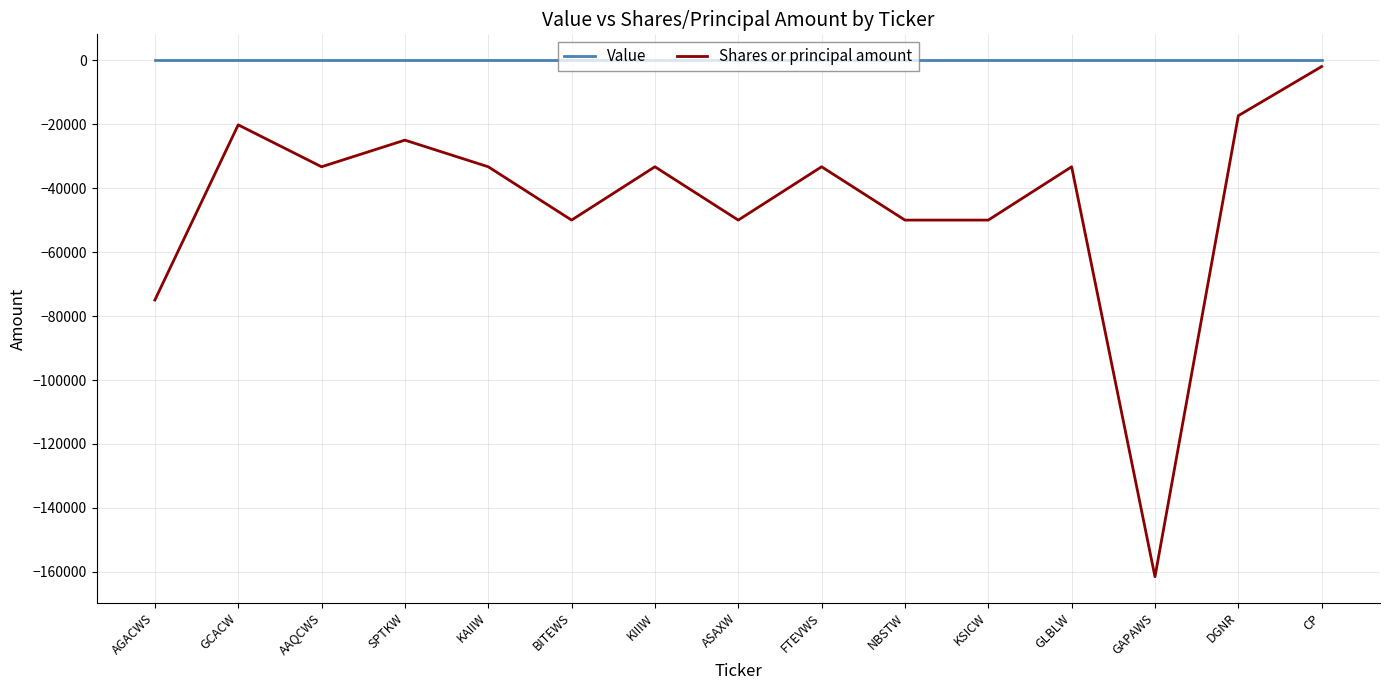

What is the difference between the maximum and minimum values in the Shares or principal amount series?

159499